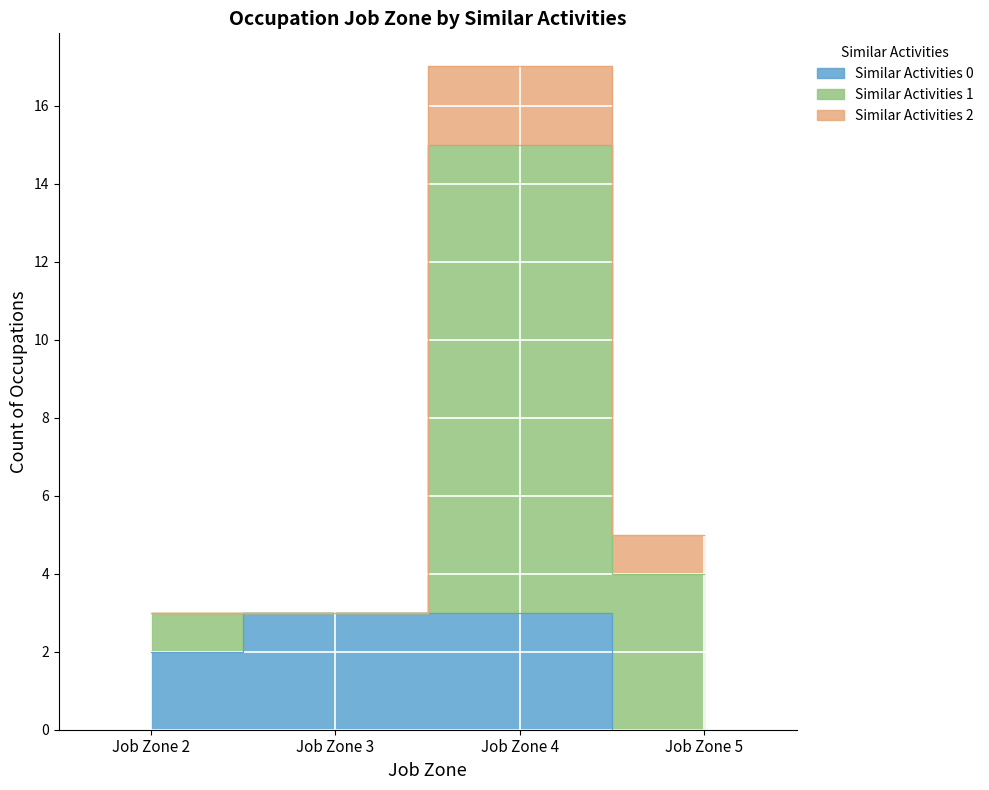

Which series has the widest spread of values?

Similar Activities 1